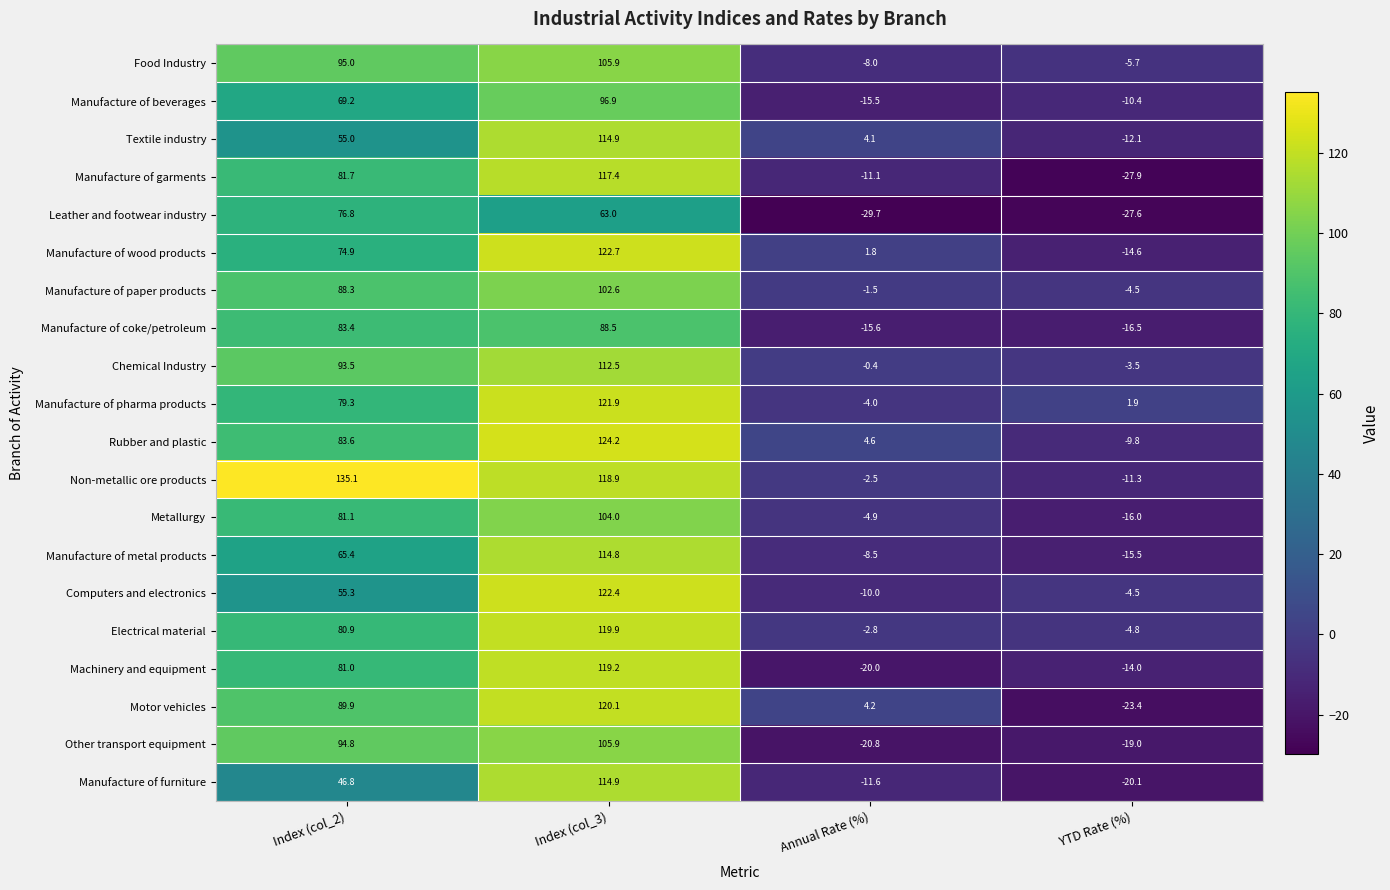

The value of Chemical Industry at Annual Rate (%) is -0.4. True or false?

True